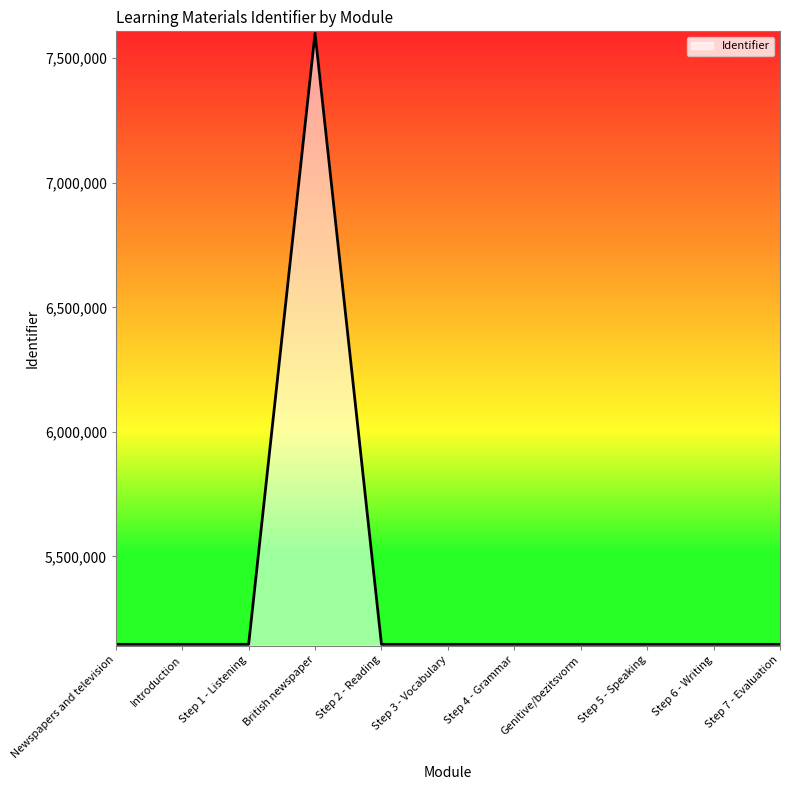

What is the smallest value displayed?

5146805